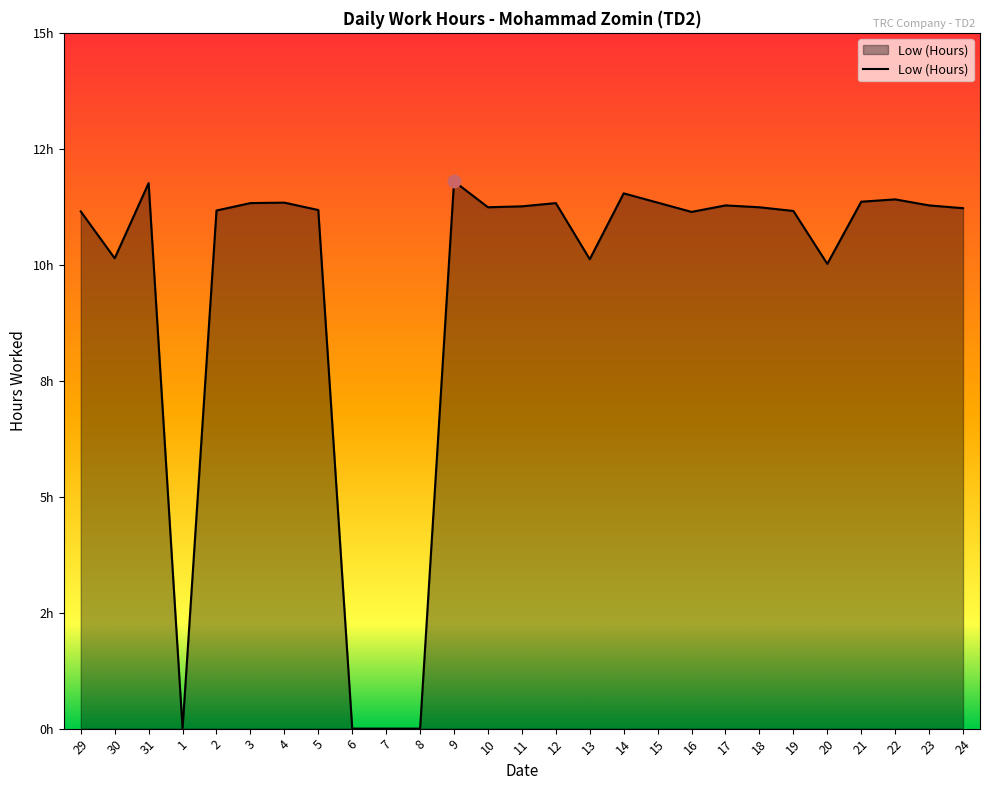

Does the chart have visible grid lines?

No